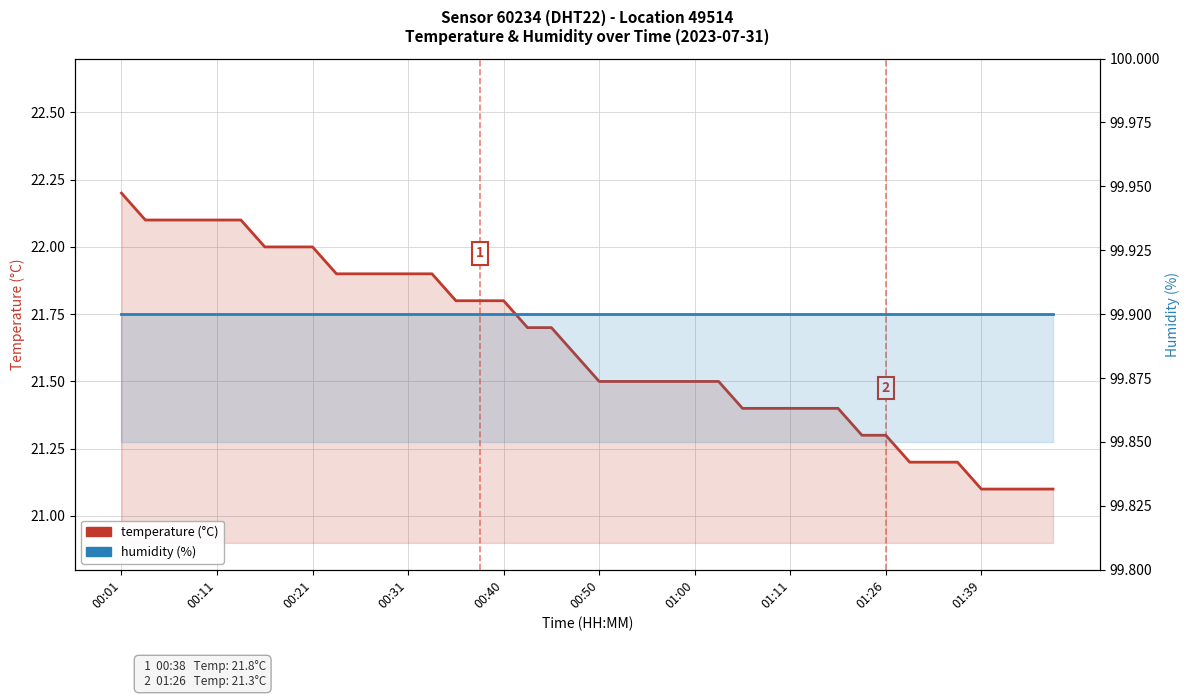

Is it true that humidity equals 66.9 at 30?

False